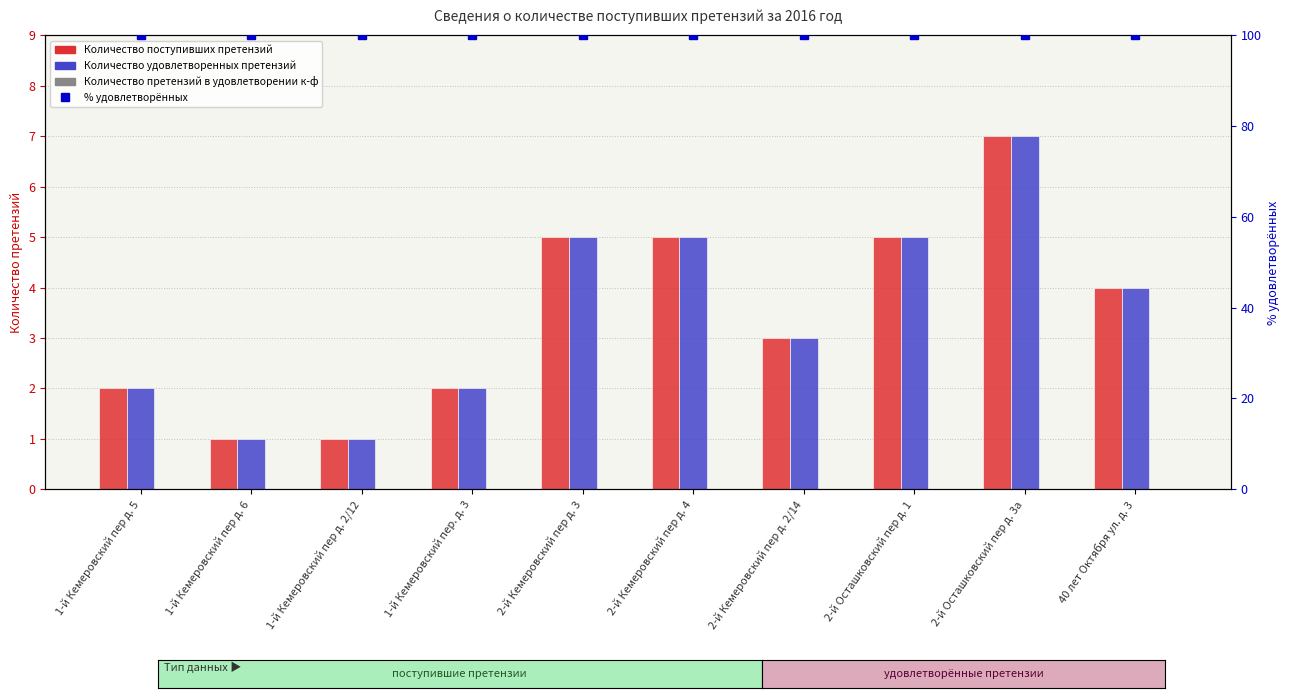

True or false: % удовлетворённых has a value of 46 at 40 лет Октября ул. д. 3.

False